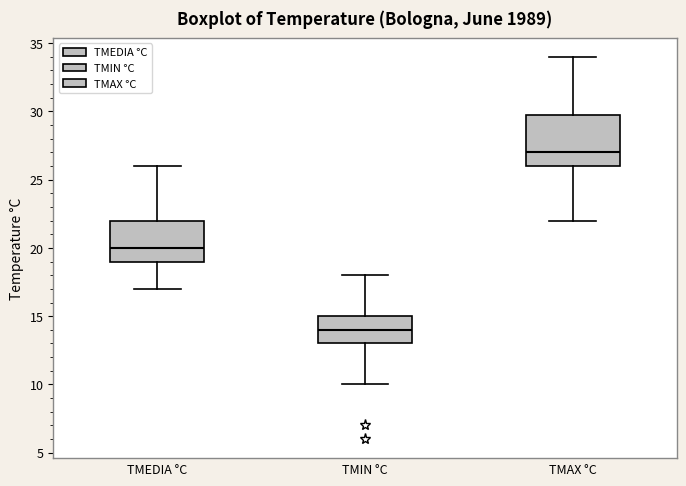

Which box is the tallest, from its lower edge to its upper edge?

TMAX °C